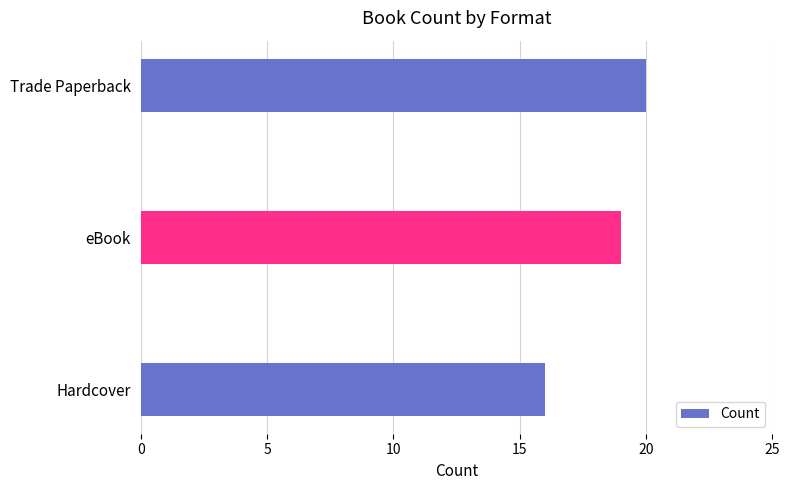

True or false: the data shows 7 at Hardcover.

False